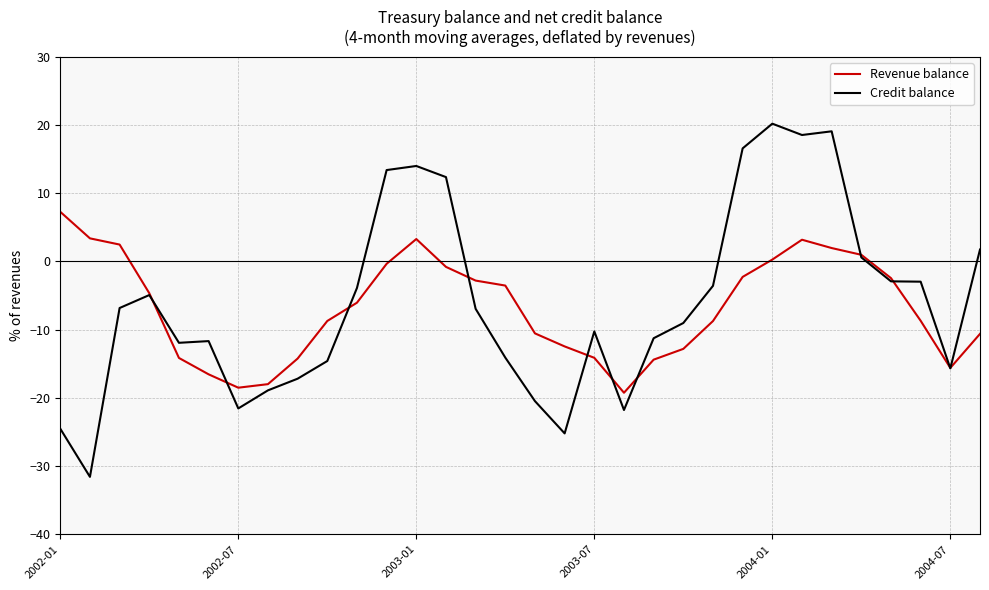

Rank the series by their average value, from highest to lowest.

Credit balance, Revenue balance